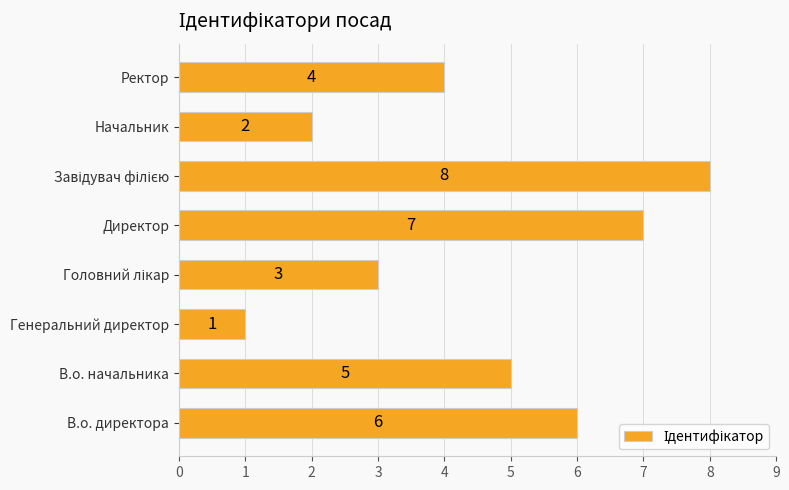

How many distinct data groups are displayed?

1